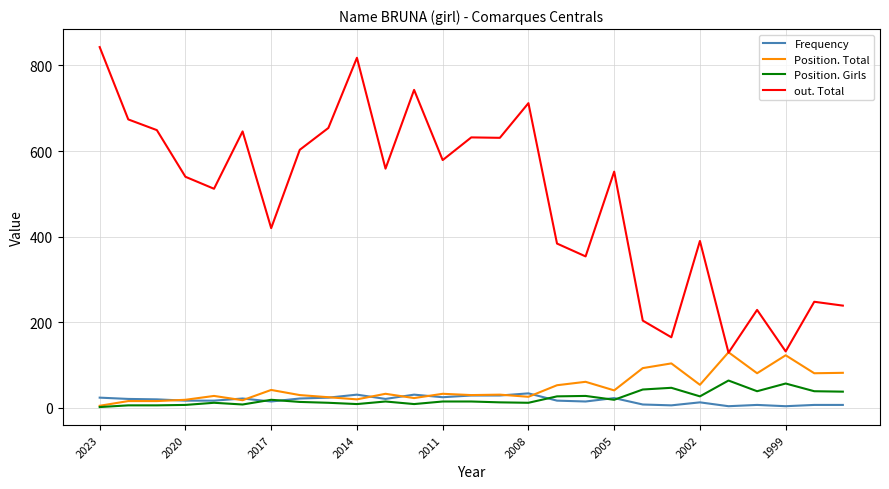

What is the greatest value displayed?

843